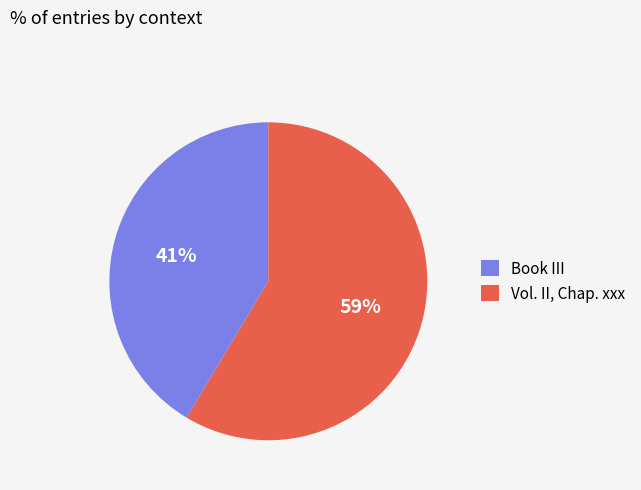

The Book III slice represents 47% of the pie. True or false?

False